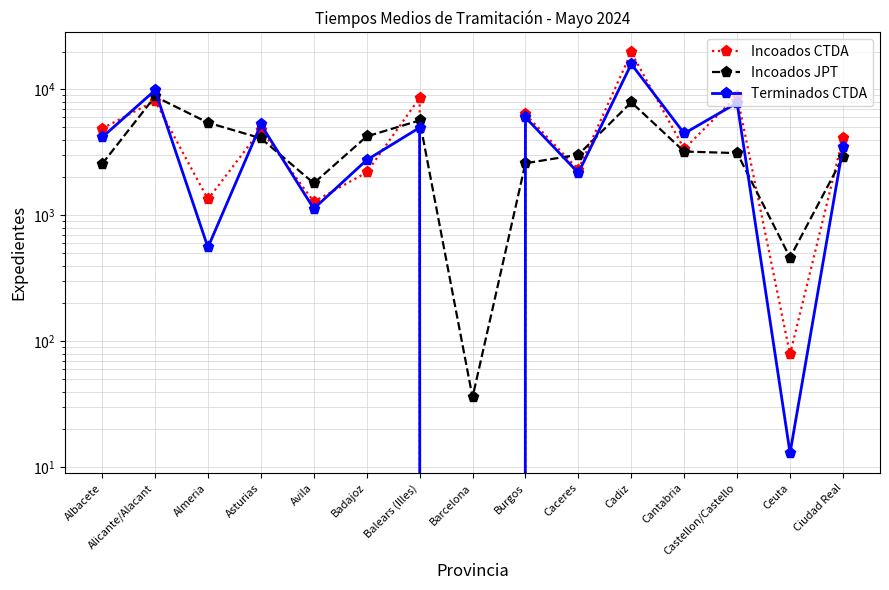

Reading left to right, what are all the values shown in this chart?

Incoados CTDA: Albacete=4893	Alicante/Alacant=8119	Almeria=1343	Asturias=4785	Avila=1286	Badajoz=2195	Balears (Illes)=8566	Barcelona=0	Burgos=6348	Caceres=2309	Cadiz=19665	Cantabria=3367	Castellon/Castello=8925	Ceuta=79	Ciudad Real=4119
Incoados JPT: Albacete=2563	Alicante/Alacant=8791	Almeria=5447	Asturias=4098	Avila=1801	Badajoz=4236	Balears (Illes)=5677	Barcelona=36	Burgos=2595	Caceres=3033	Cadiz=7911	Cantabria=3214	Castellon/Castello=3123	Ceuta=463	Ciudad Real=2892
Terminados CTDA: Albacete=4167	Alicante/Alacant=9845	Almeria=557	Asturias=5270	Avila=1131	Badajoz=2754	Balears (Illes)=4977	Barcelona=0	Burgos=5998	Caceres=2175	Cadiz=15910	Cantabria=4475	Castellon/Castello=7823	Ceuta=13	Ciudad Real=3475